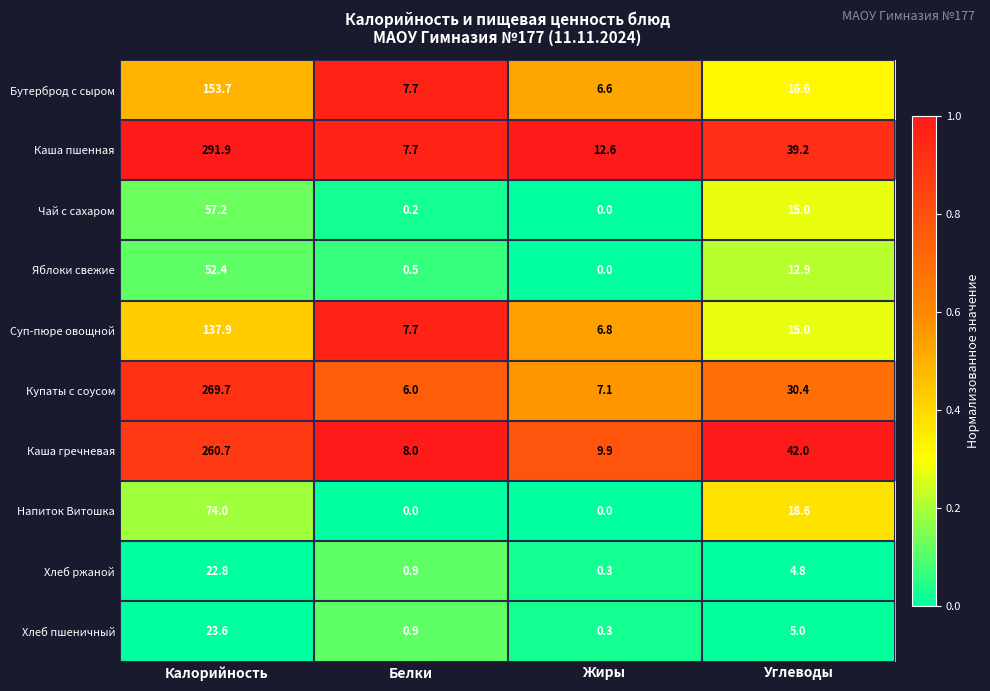

True or false: Яблоки свежие has a value of 0.5 at Белки.

True